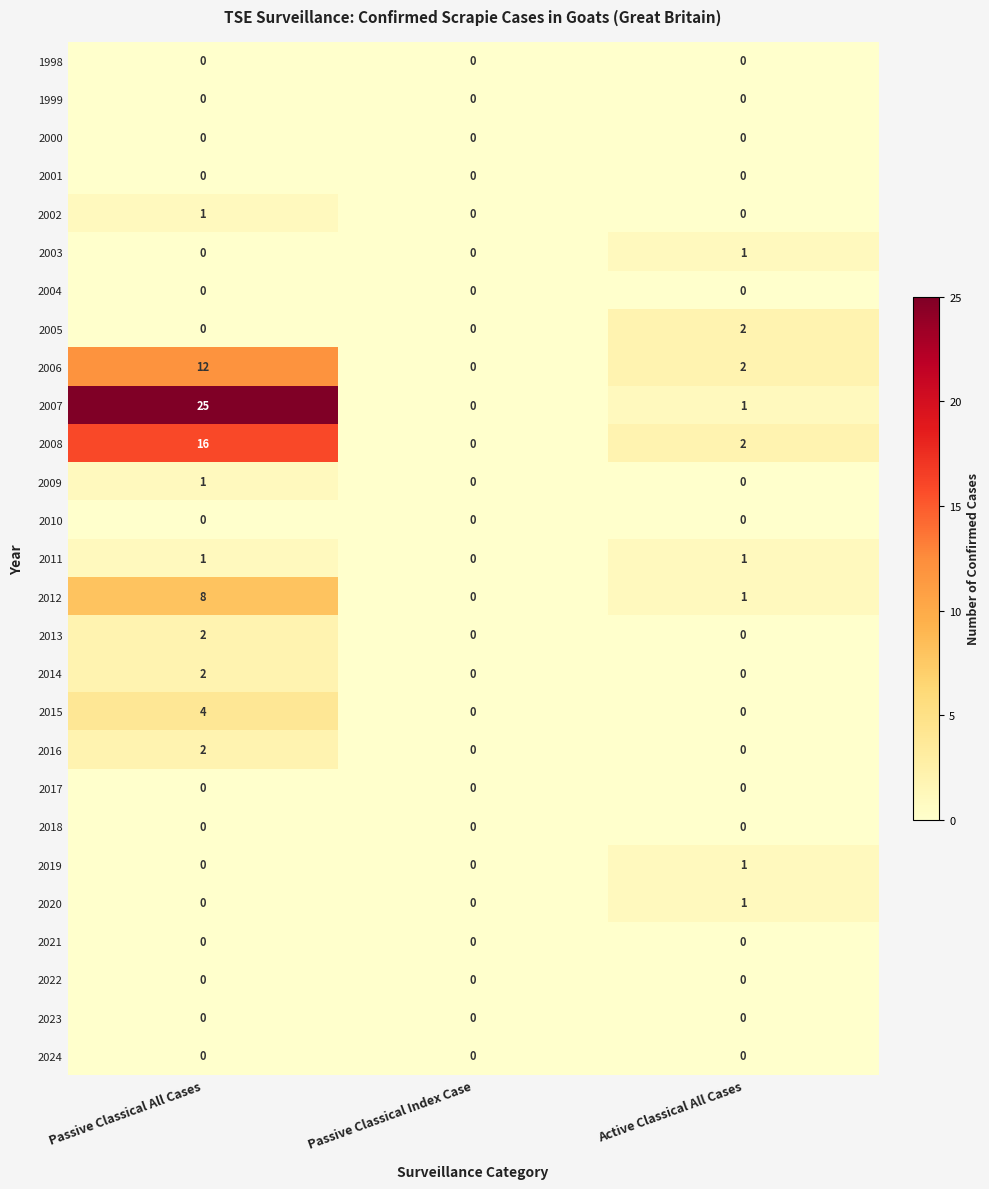

Which series has the widest spread of values?

2007